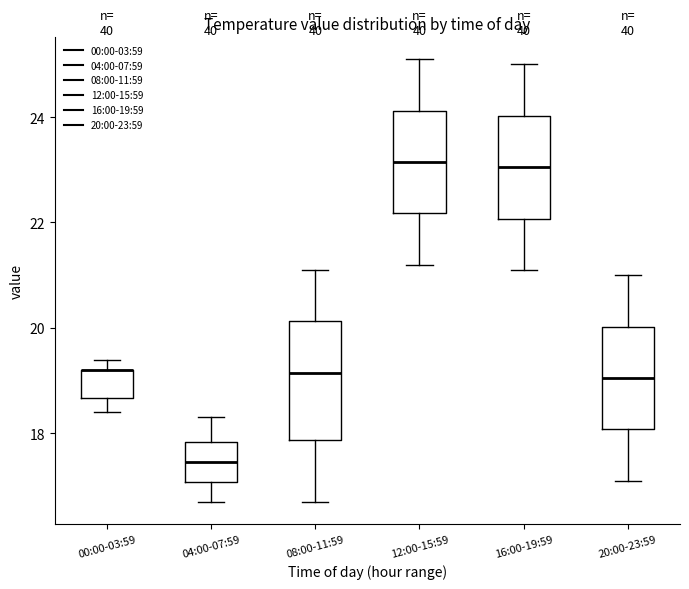

Reading left to right, transcribe this box plot: for each box, give where its median line is, the range the box spans, and where its two whiskers end, as read against the y-axis. The values are not printed on the chart, so give them approximately, as read against the axis.

00:00-03:59: median 19.2 (drawn on the box's upper edge), box 18.6 to 19.2, whiskers 18.4 to 19.4
04:00-07:59: median 17.4, box 17.0 to 17.8, whiskers 16.8 to 18.4
08:00-11:59: median 19.2, box 17.8 to 20.2, whiskers 16.8 to 21.2
12:00-15:59: median 23.2, box 22.2 to 24.2, whiskers 21.2 to 25.2
16:00-19:59: median 23.0, box 22.0 to 24.0, whiskers 21.2 to 25.0
20:00-23:59: median 19.0, box 18.0 to 20.0, whiskers 17.2 to 21.0